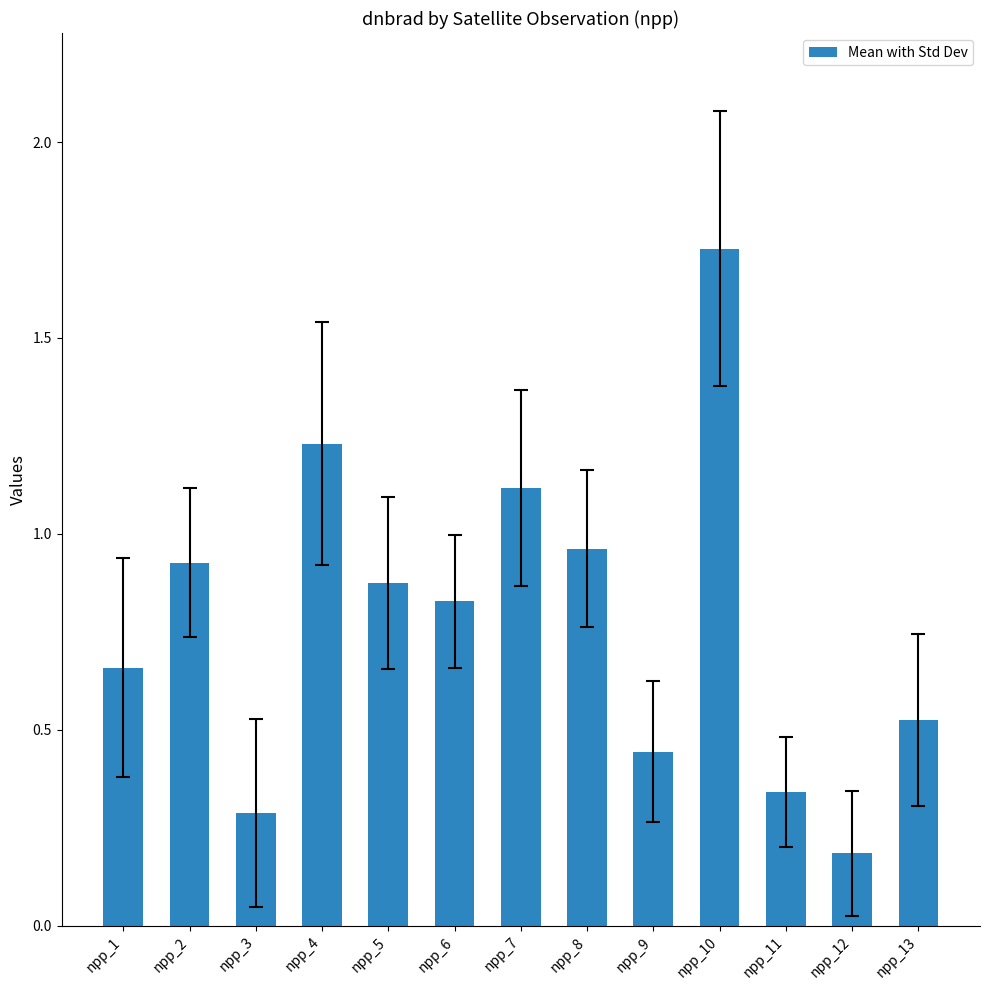

What is the sum of the values at npp_7 and npp_12?

1.3